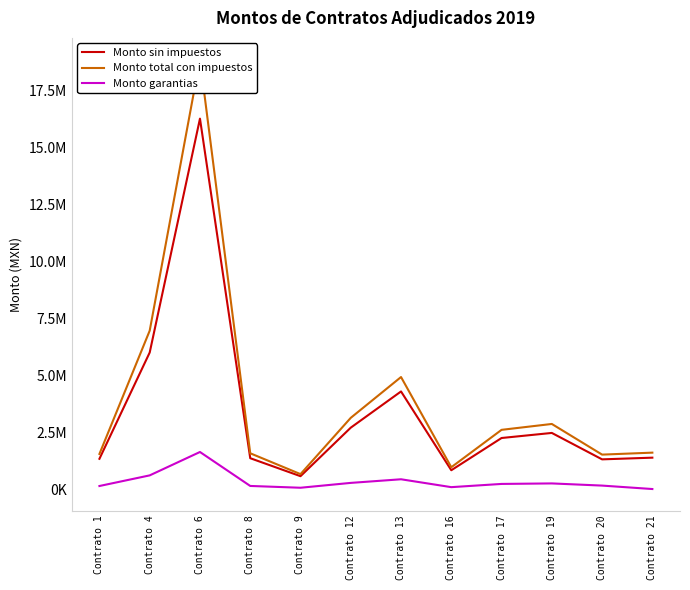

In Monto sin impuestos, how many points are higher than both neighbors (excluding endpoints)?

3